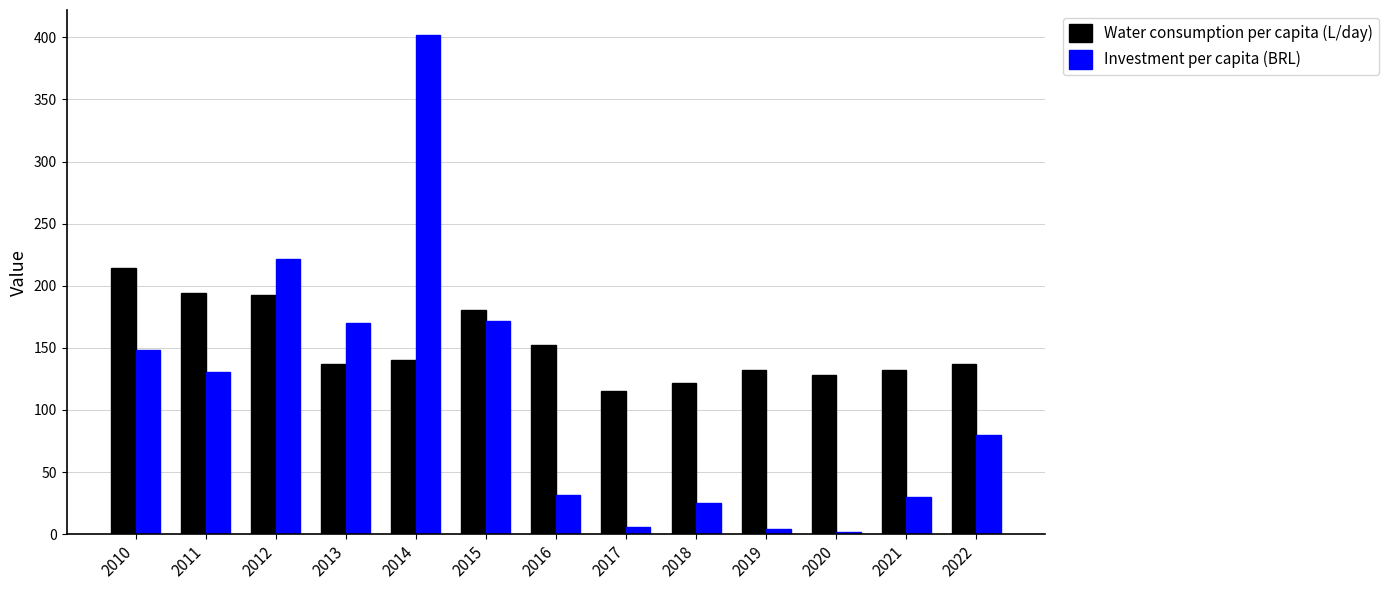

Count the number of categories in the chart.

13